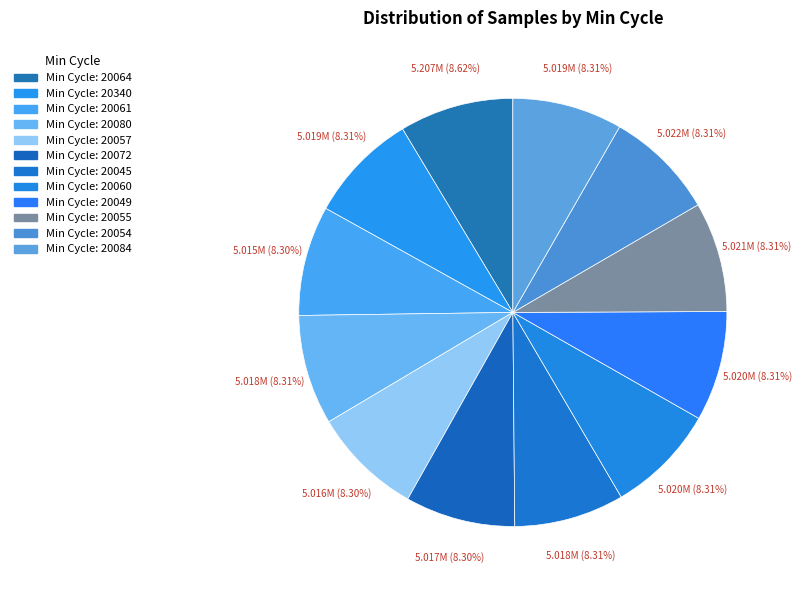

Count the number of slices in the pie.

12